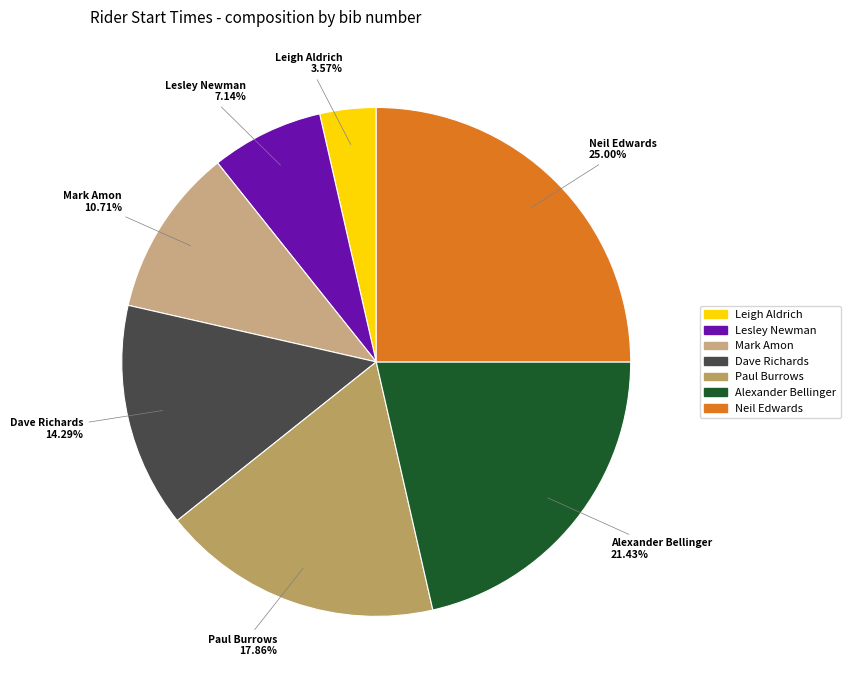

Do Lesley Newman and Dave Richards together represent more than half of the pie?

No